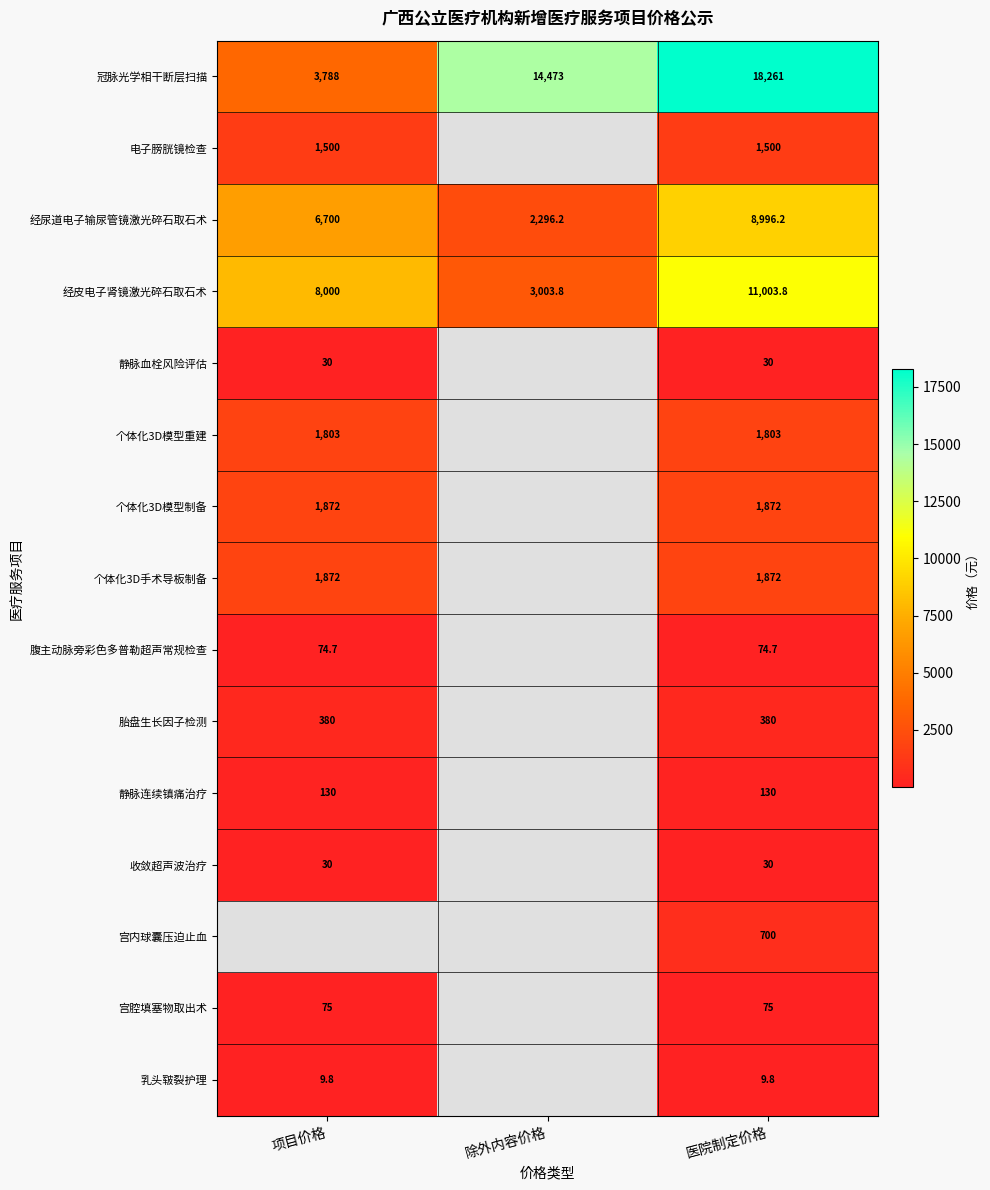

What is the maximum value for 经皮电子肾镜激光碎石取石术?

11003.8